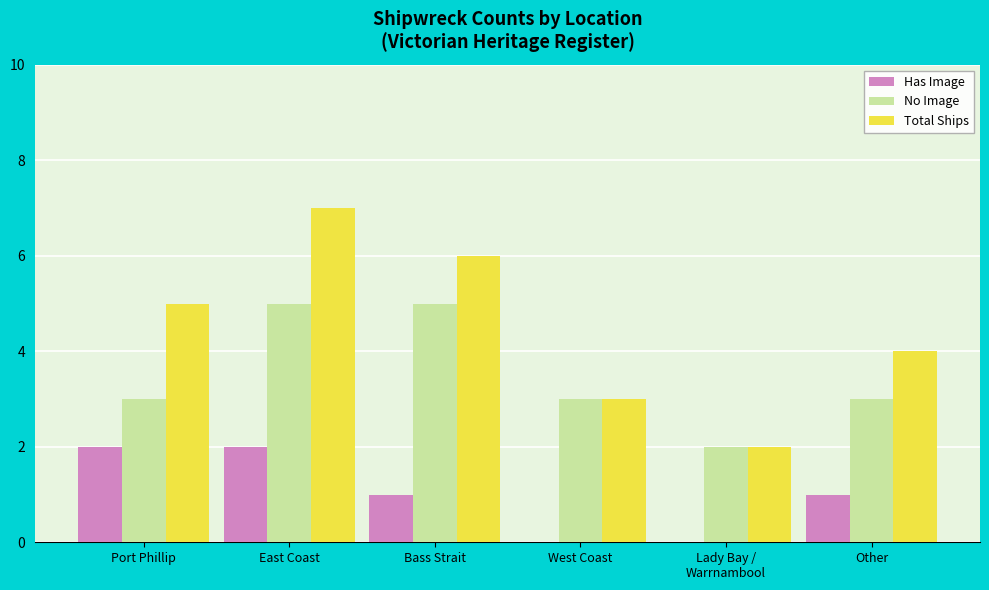

What is the sum of all No Image values?

21